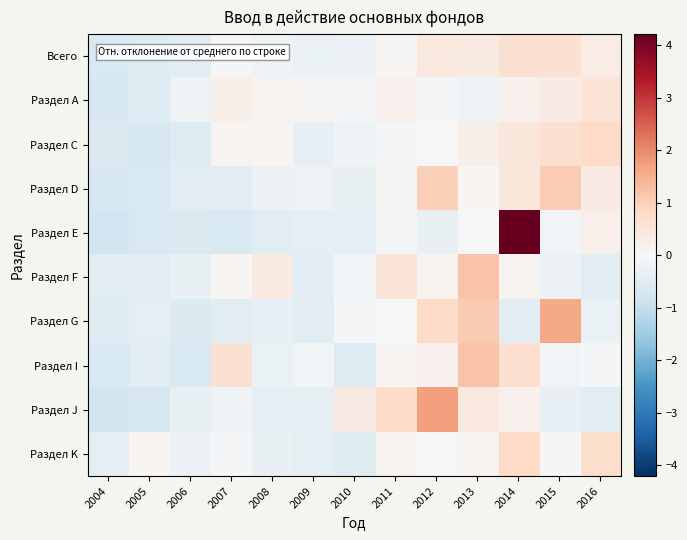

What is the spread (max minus min) of values at 2016?

1.3